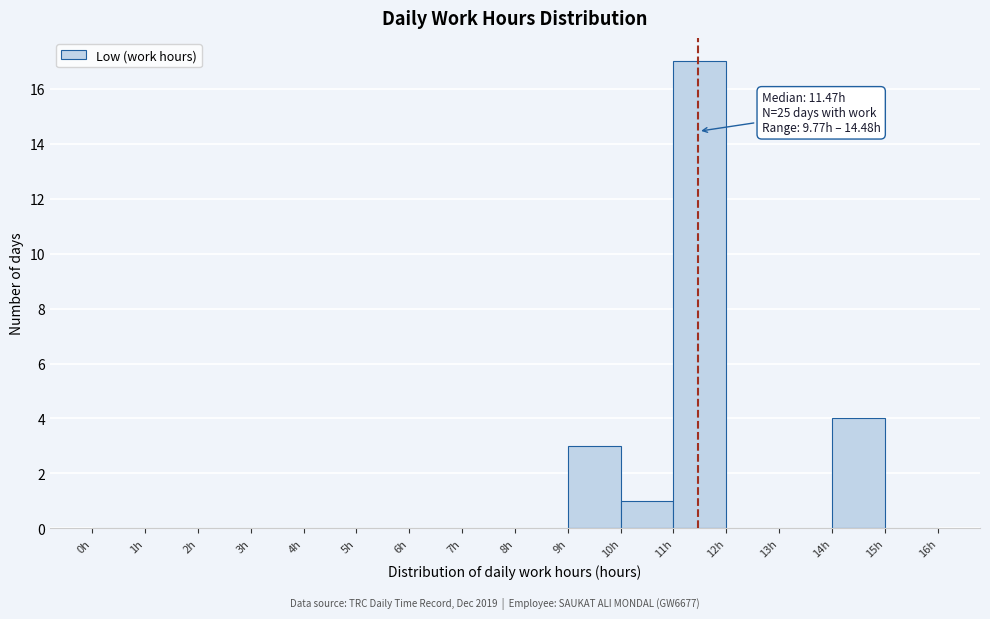

Which range on the x-axis has the tallest bar?

11 to 12